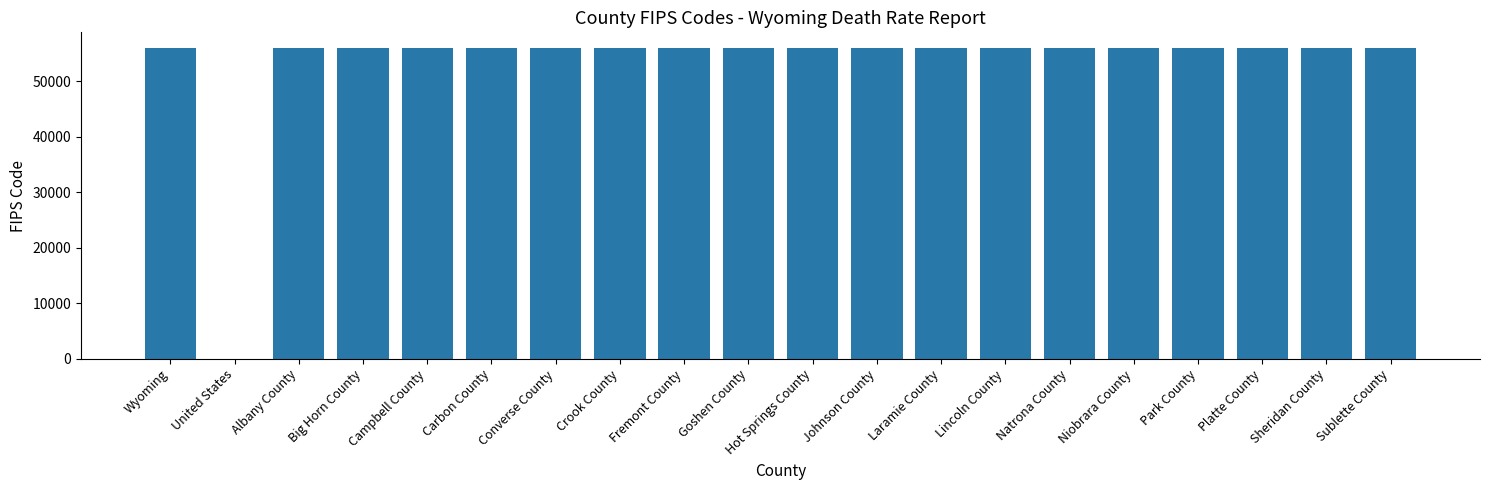

At which label is the value closest to 28017?

Wyoming